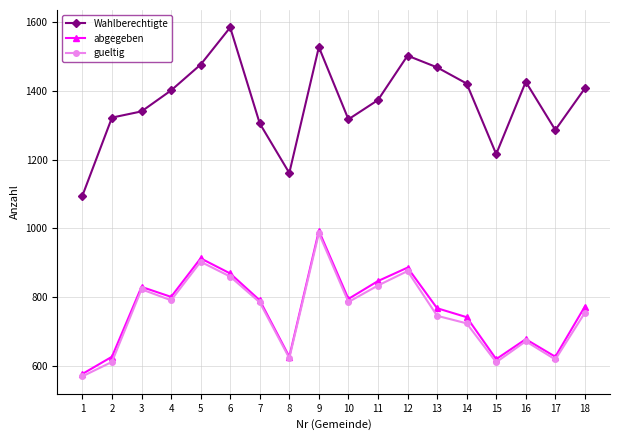

What is the spread (max minus min) of values at 14?

697